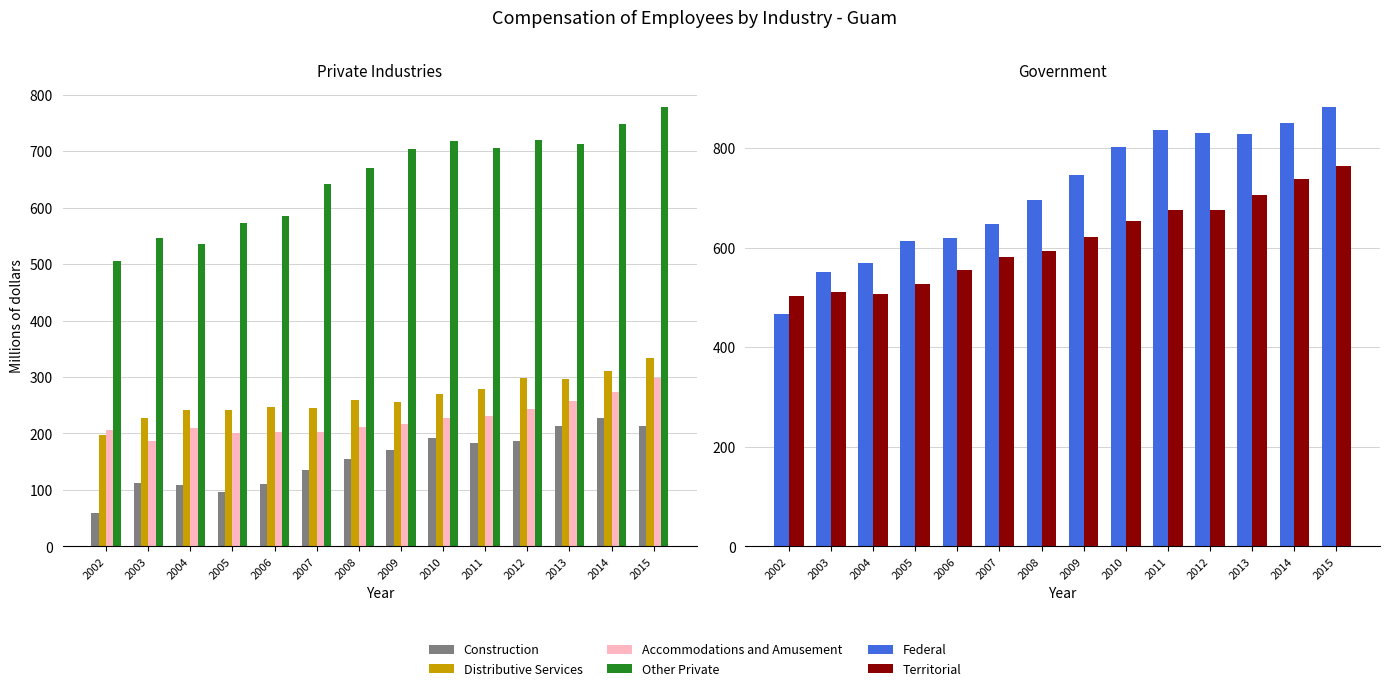

List the labels in order of Federal value, largest first.

2015, 2014, 2011, 2012, 2013, 2010, 2009, 2008, 2007, 2006, 2005, 2004, 2003, 2002